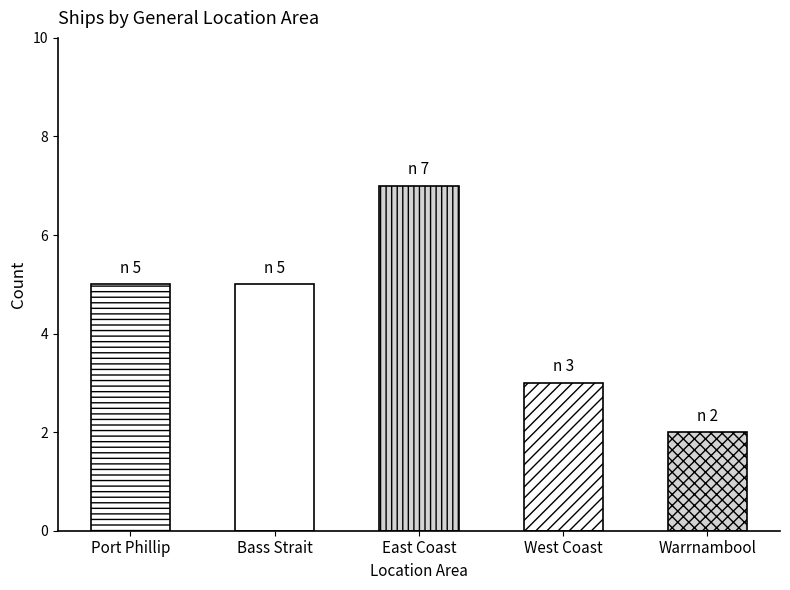

What is the label of the 3rd bar from the right?

East Coast